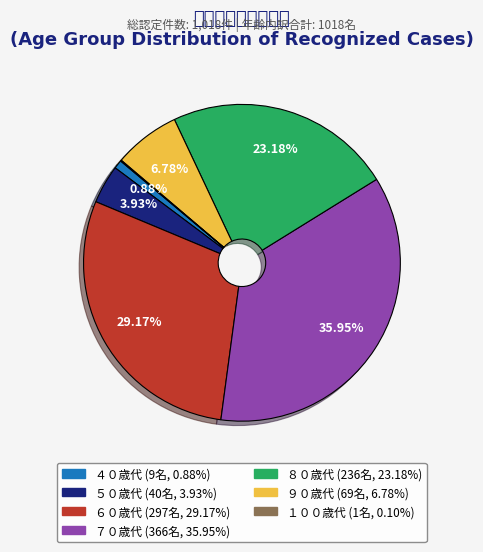

To the nearest percent, what percentage of the pie is ４０歳代?

1%